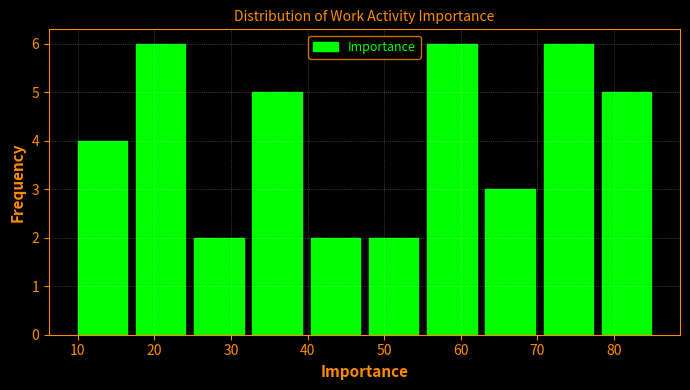

Reading left to right, list every bar in this chart as the range it spans on the x-axis followed by its height. Neither the bar edges nor the heights are printed on the chart, so give them approximately, as read against the axes.

10.0 to 17.6: 4
17.6 to 25.2: 6
25.2 to 32.8: 2
32.8 to 40.4: 5
40.4 to 48.0: 2
48.0 to 55.6: 2
55.6 to 63.2: 6
63.2 to 70.8: 3
70.8 to 78.4: 6
78.4 to 86.0: 5